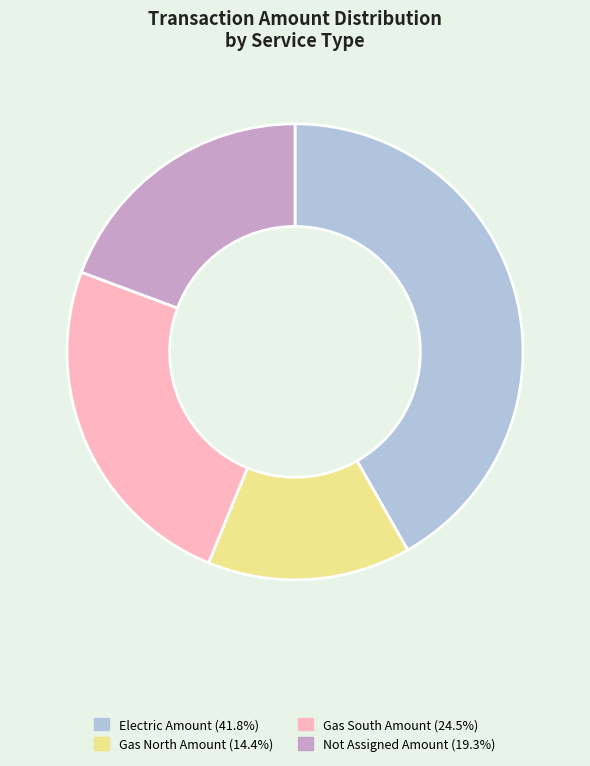

Count the number of slices in the pie.

4